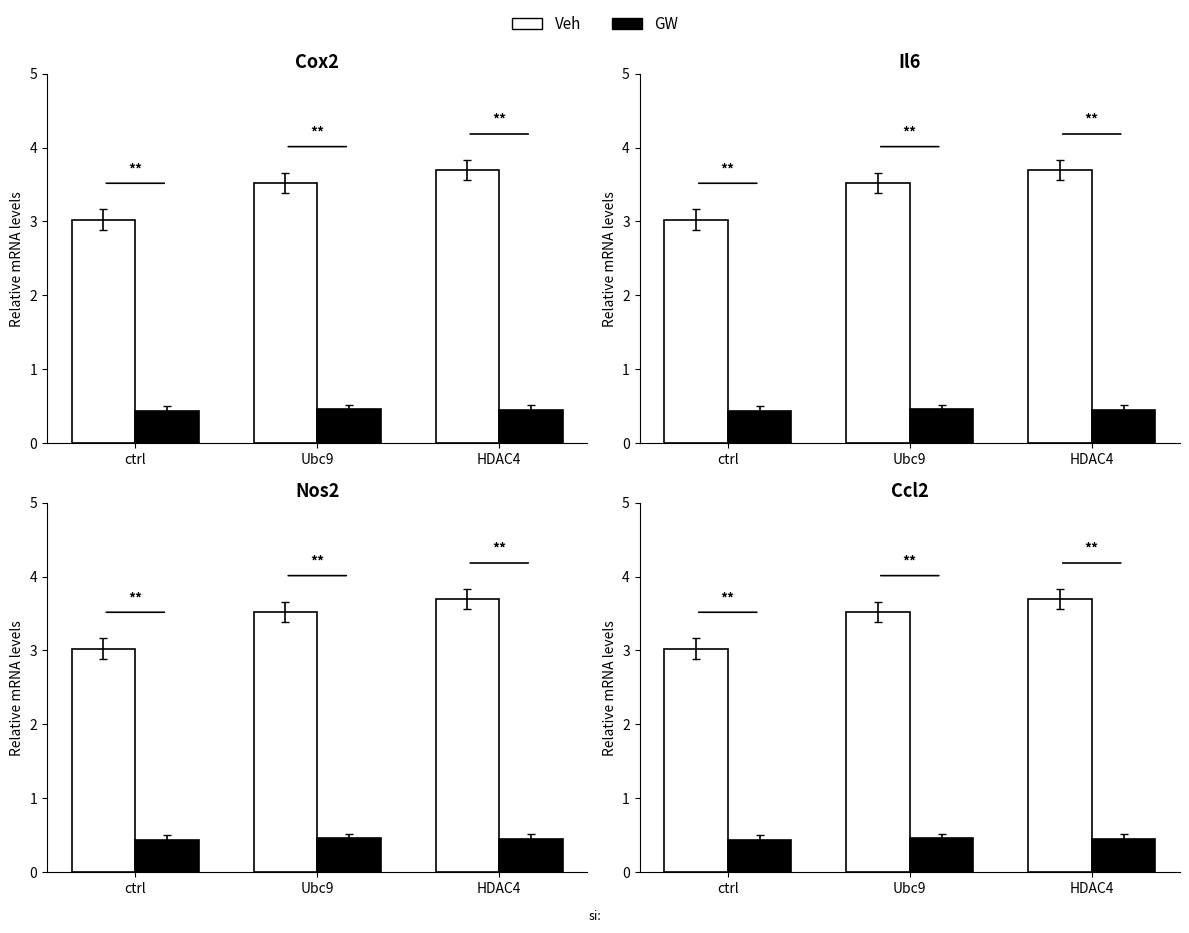

Reading left to right, extract all data points from this chart.

Veh: 3.0	3.5	3.7
GW: 0.4	0.5	0.5